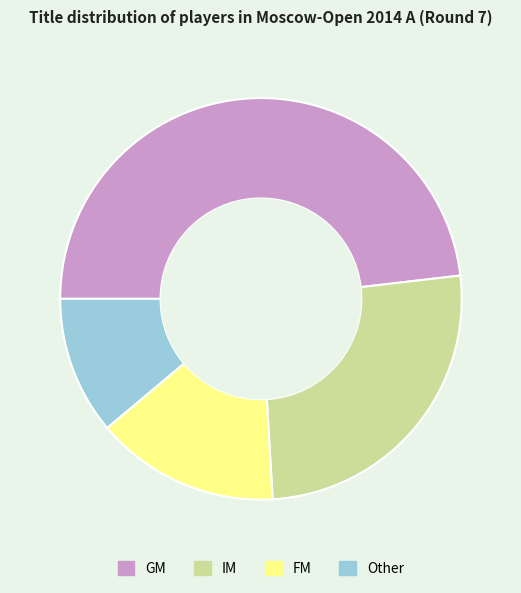

Which category has the biggest portion of the pie?

GM